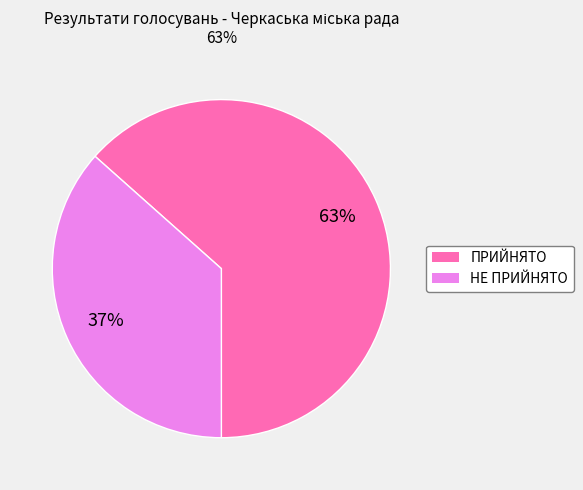

The НЕ ПРИЙНЯТО slice represents 37% of the pie. True or false?

True